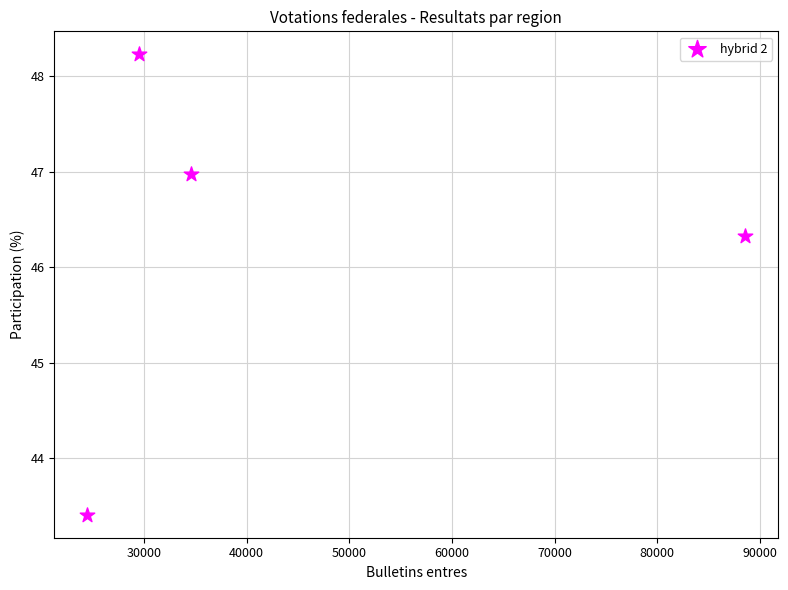

What is the range of Y values (max minus min)?

4.8